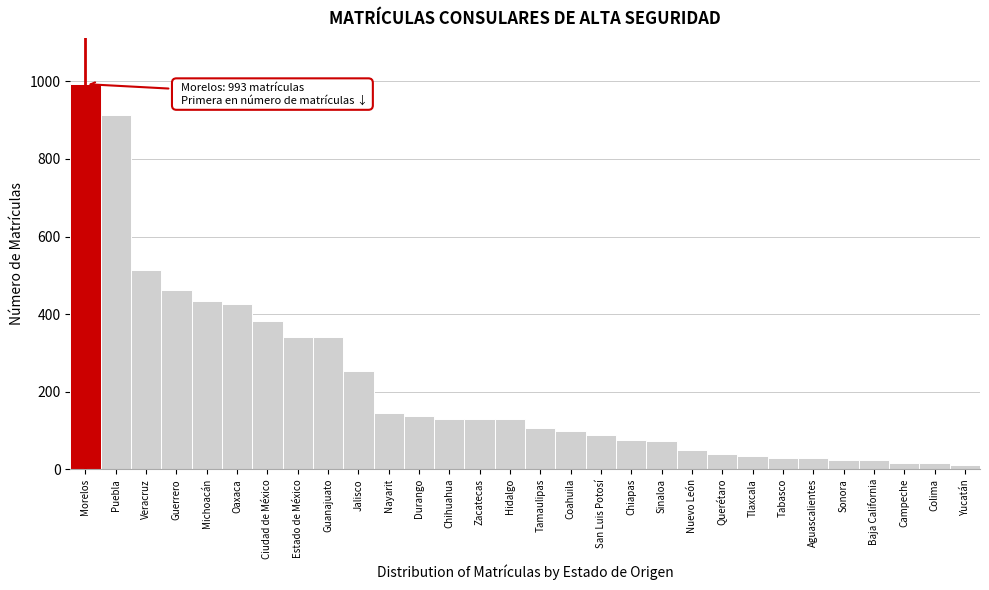

At which label is the value closest to 501?

Veracruz